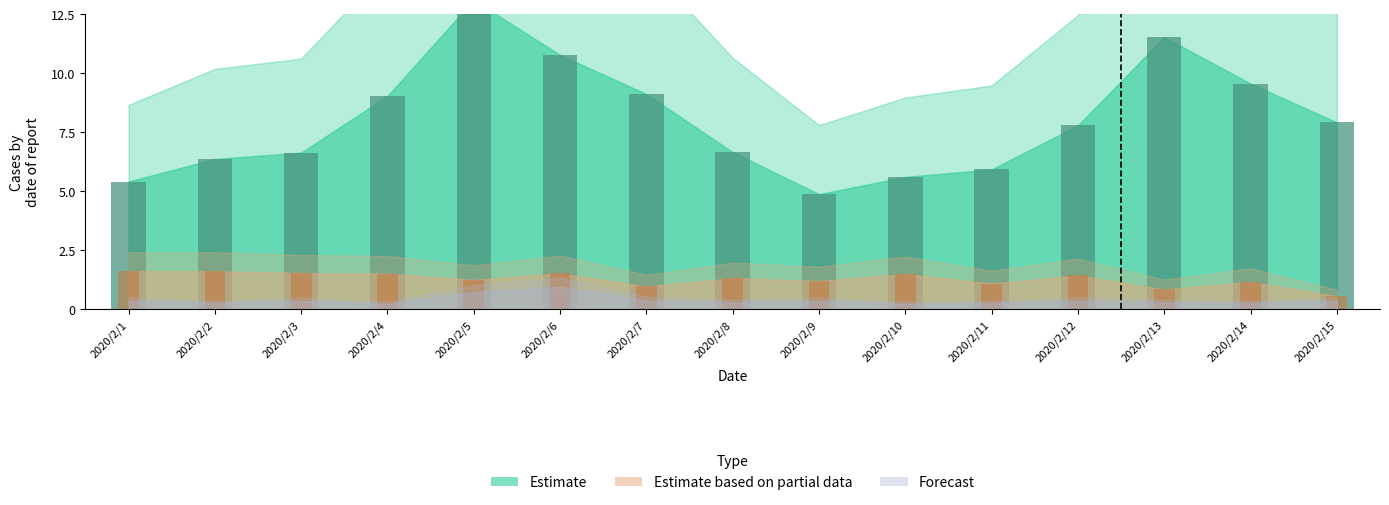

Is it true that Estimate equals 2.4 at 2020/2/11?

False